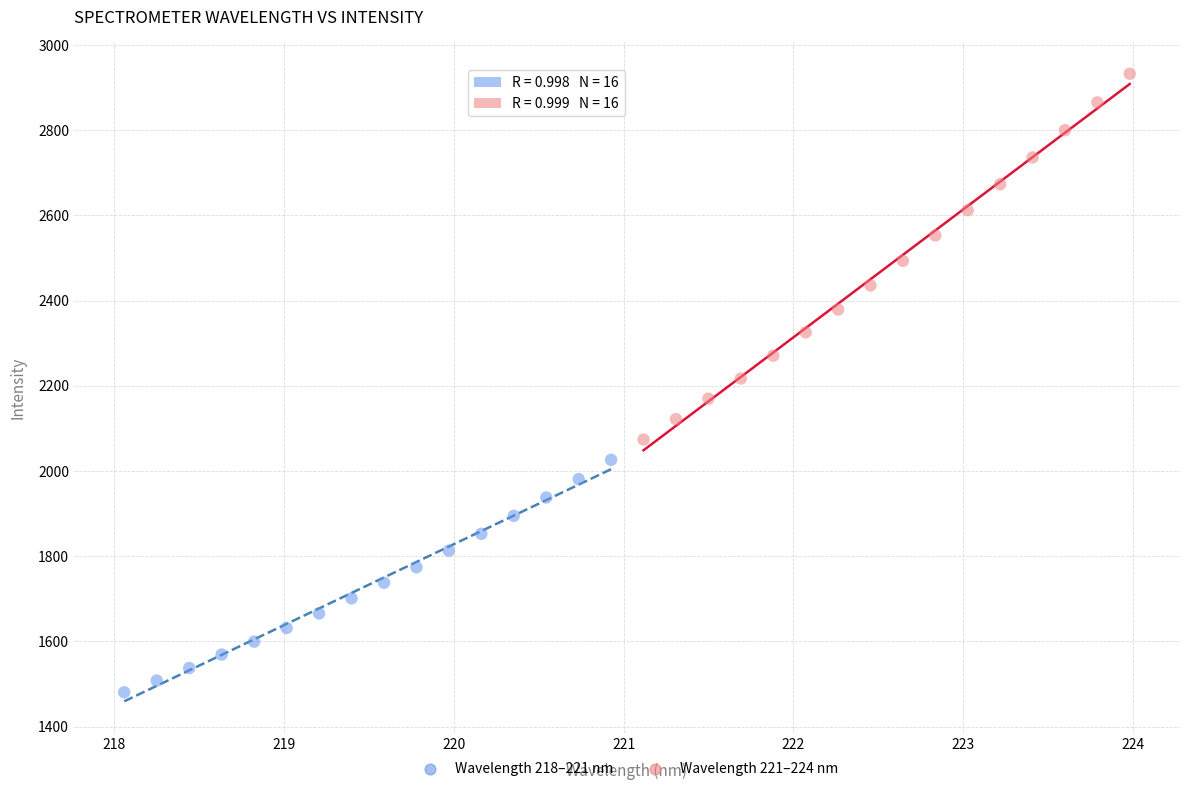

Which series has the largest Y range (max minus min)?

Wavelength 221–224 nm